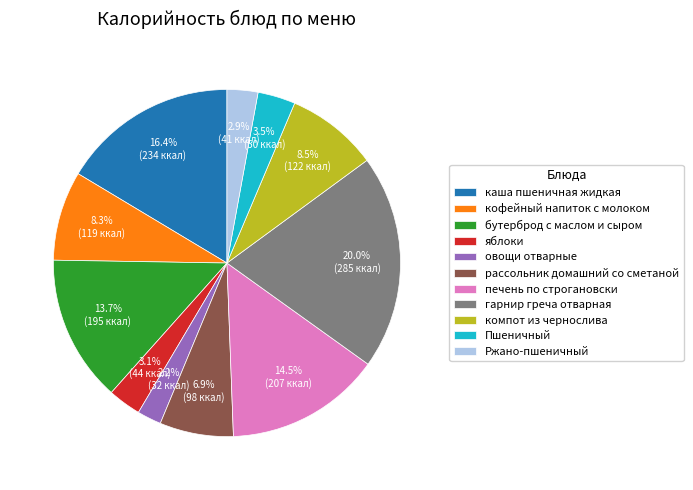

Approximately how many times larger is the value at гарнир греча отварная compared to Пшеничный?

5.7